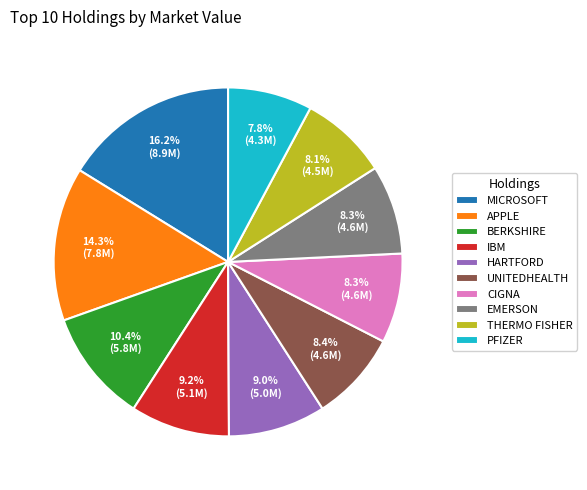

What percentage do BERKSHIRE and UNITEDHEALTH together represent?

18.8%